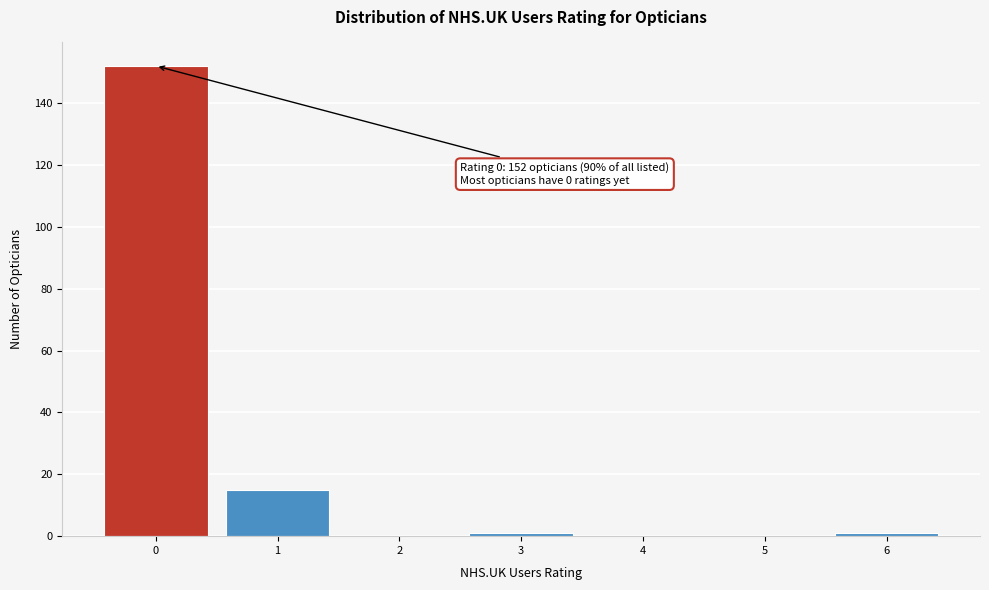

Which range on the x-axis has the tallest bar?

-0.5 to 0.5